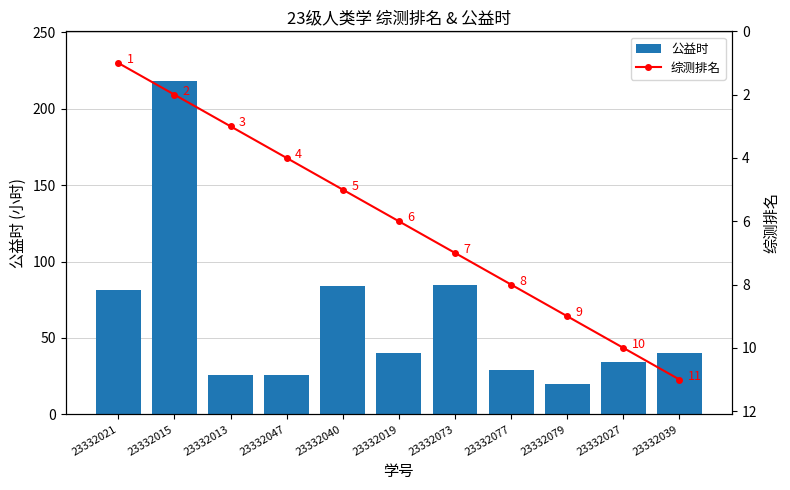

Is it true that 公益时 equals 20.0 at 23332079?

True